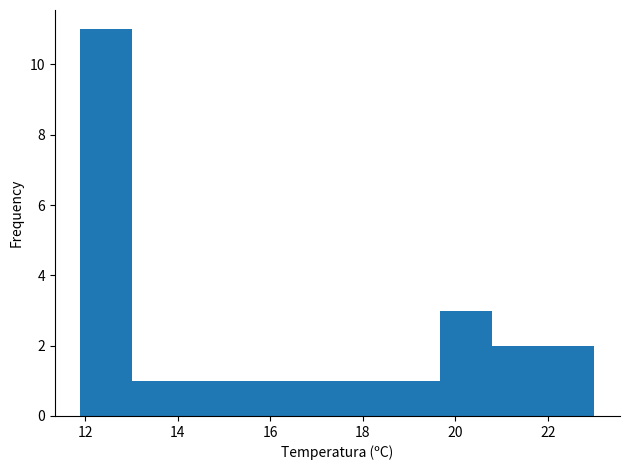

Reading left to right, transcribe this chart: for each bar, give the range it covers on the x-axis and its height. Neither the bar edges nor the heights are printed on the chart, so give them approximately, as read against the axes.

12.0 to 13.0: 11
13.0 to 14.2: 1
14.2 to 15.2: 1
15.2 to 16.4: 1
16.4 to 17.4: 1
17.4 to 18.6: 1
18.6 to 19.6: 1
19.6 to 20.8: 3
20.8 to 21.8: 2
21.8 to 23.0: 2